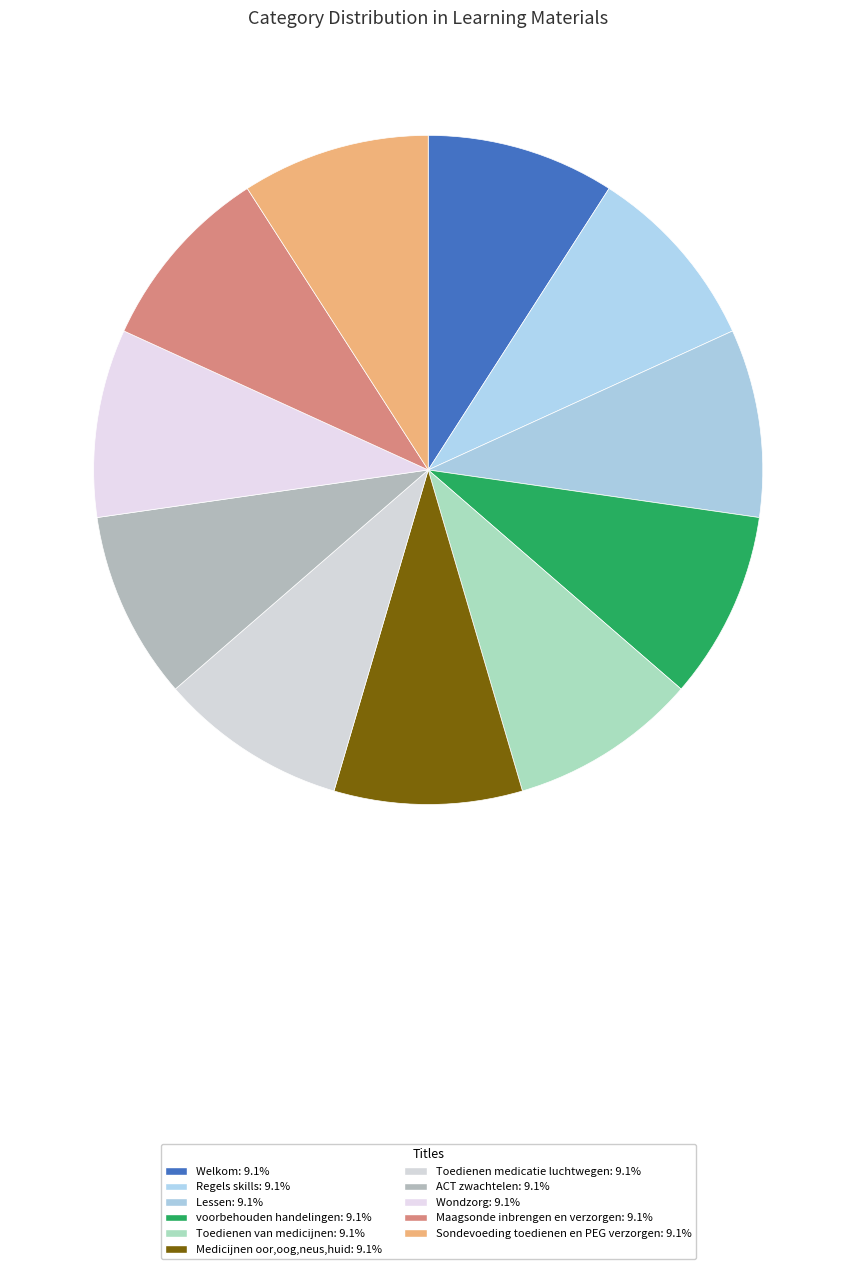

How many slices are in this pie chart?

11